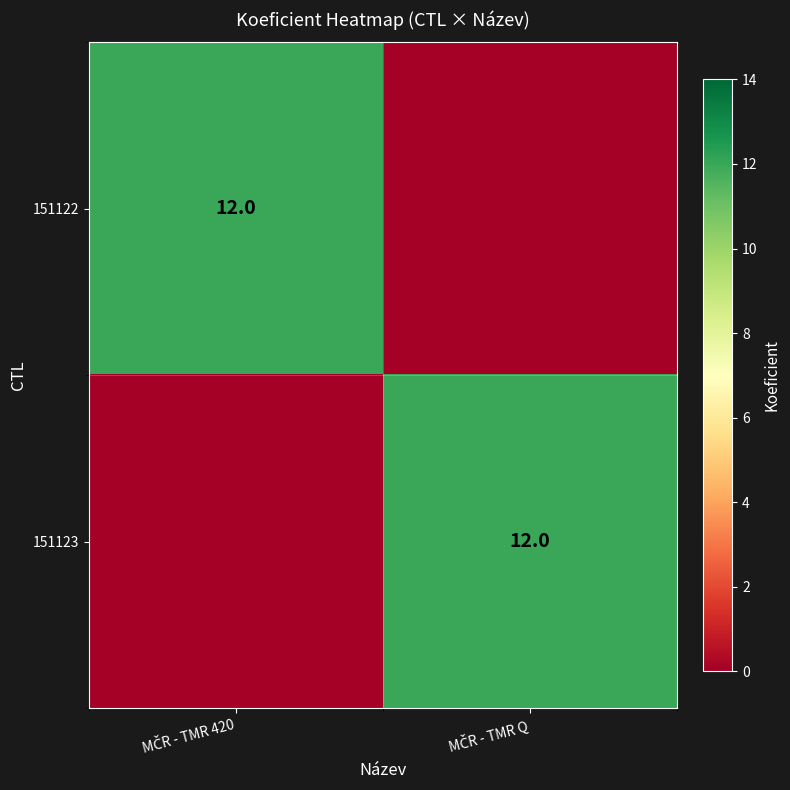

Read the 151123 value at MČR - TMR Q, to the nearest 10.

10